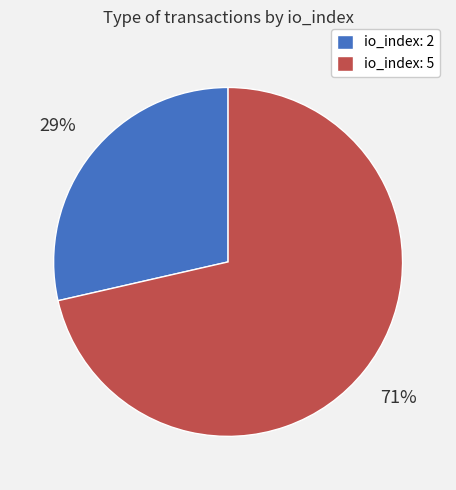

Is it true that io_index: 2 is 18% of the pie?

False